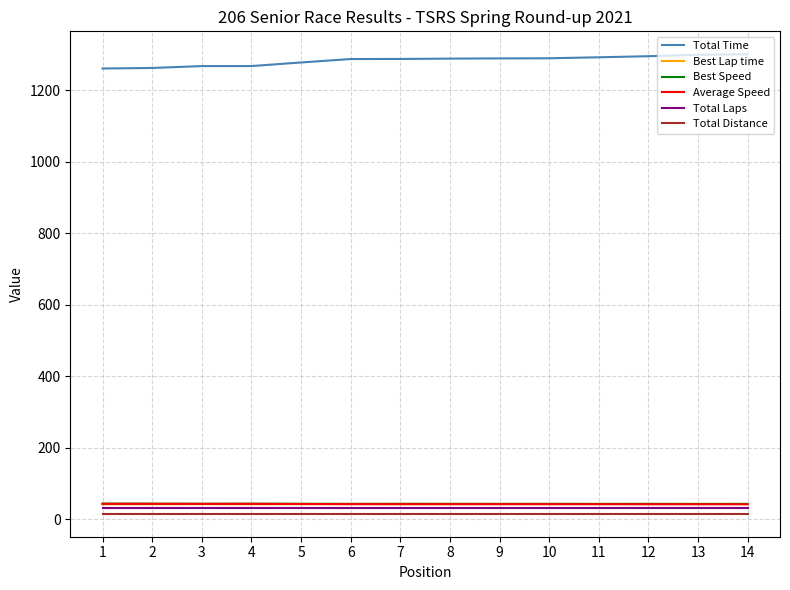

The value of Best Speed at 9 is 42.7. True or false?

True